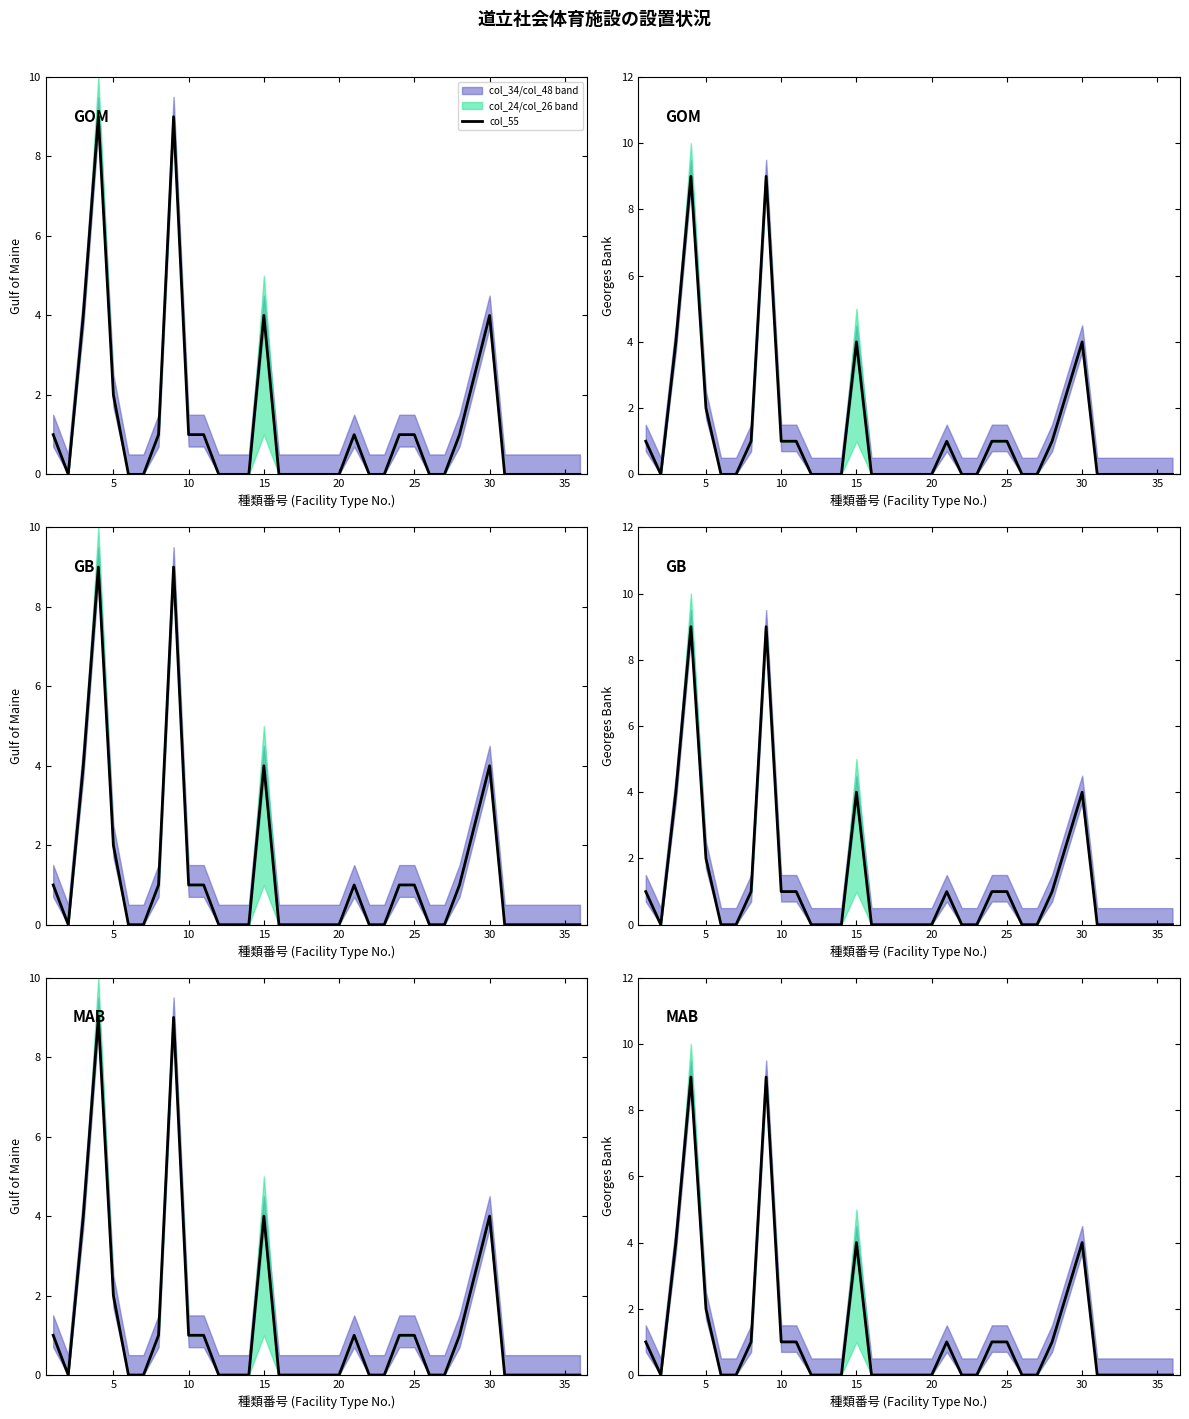

Count the number of values greater than 0.

14